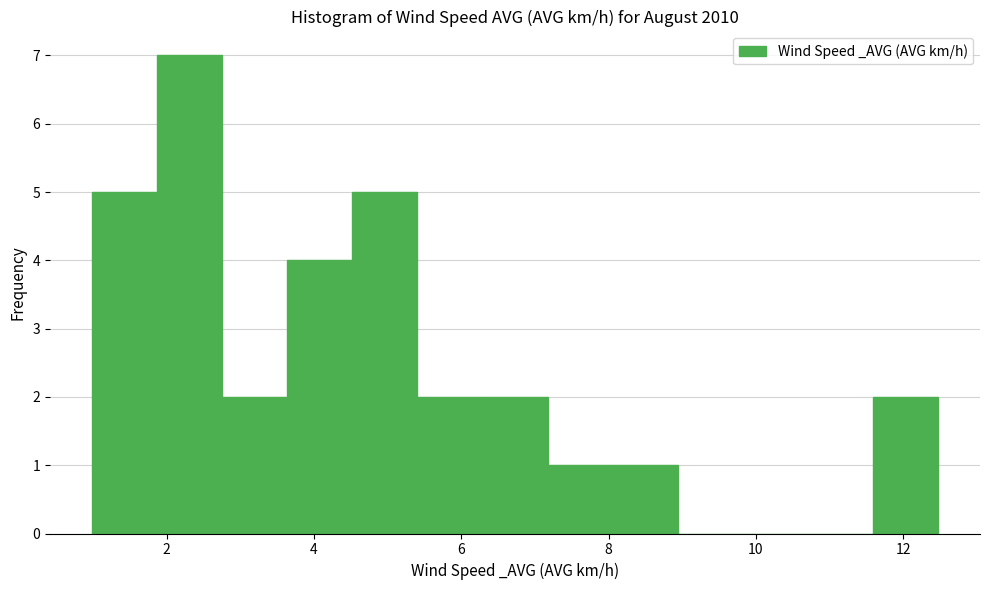

Reading left to right, list every bar in this chart as the range it spans on the x-axis followed by its height. Neither the bar edges nor the heights are printed on the chart, so give them approximately, as read against the axes.

1.0 to 1.8: 5
1.8 to 2.8: 7
2.8 to 3.6: 2
3.6 to 4.6: 4
4.6 to 5.4: 5
5.4 to 6.2: 2
6.2 to 7.2: 2
7.2 to 8.0: 1
8.0 to 9.0: 1
9.0 to 9.8: 0
9.8 to 10.8: 0
10.8 to 11.6: 0
11.6 to 12.4: 2